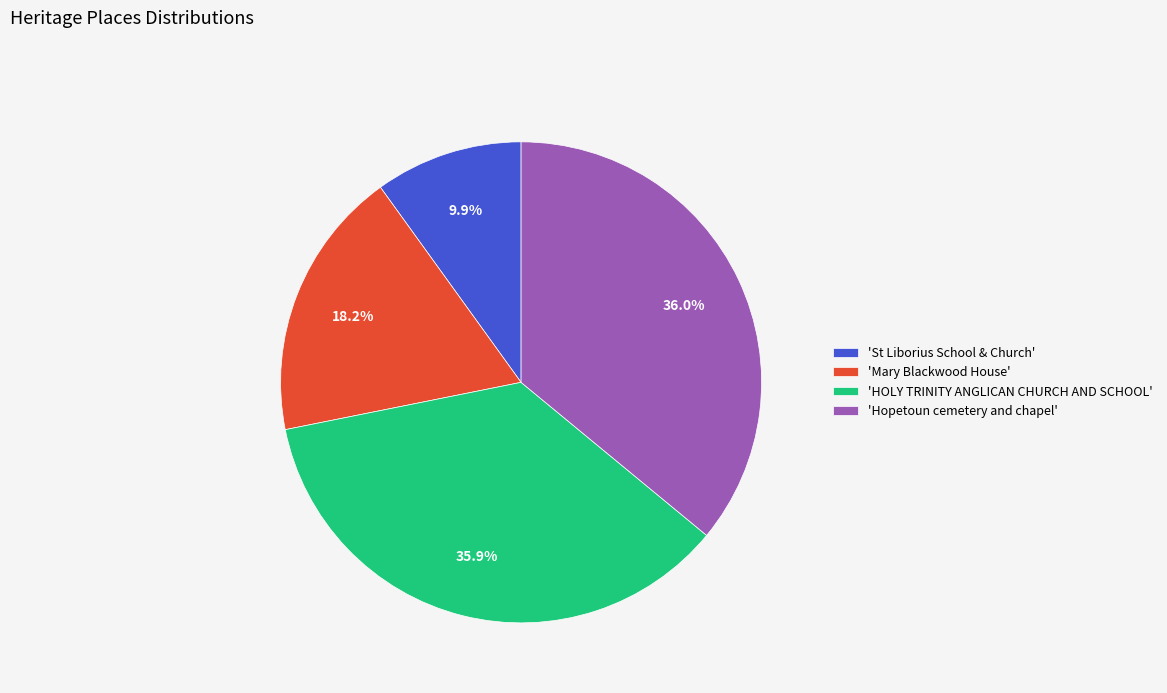

Count the number of slices in the pie.

4